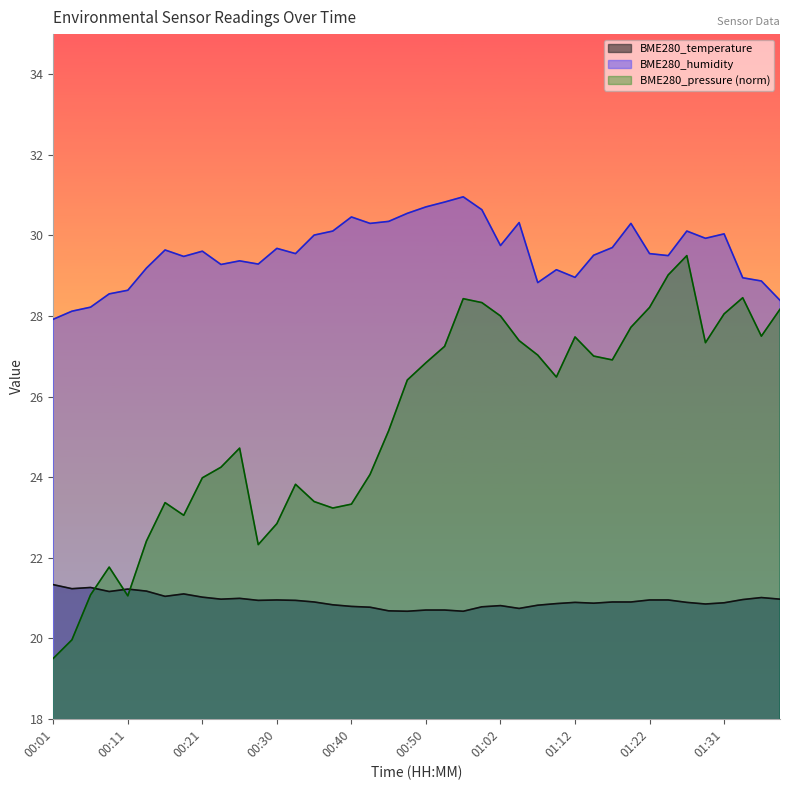

Which has a higher value, 01:07 or 00:16?

00:16